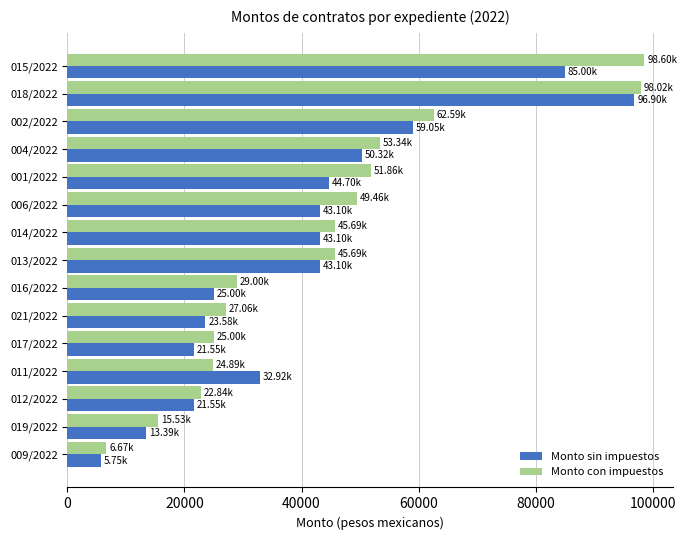

How many values in the Monto sin impuestos series are below 43100?

7